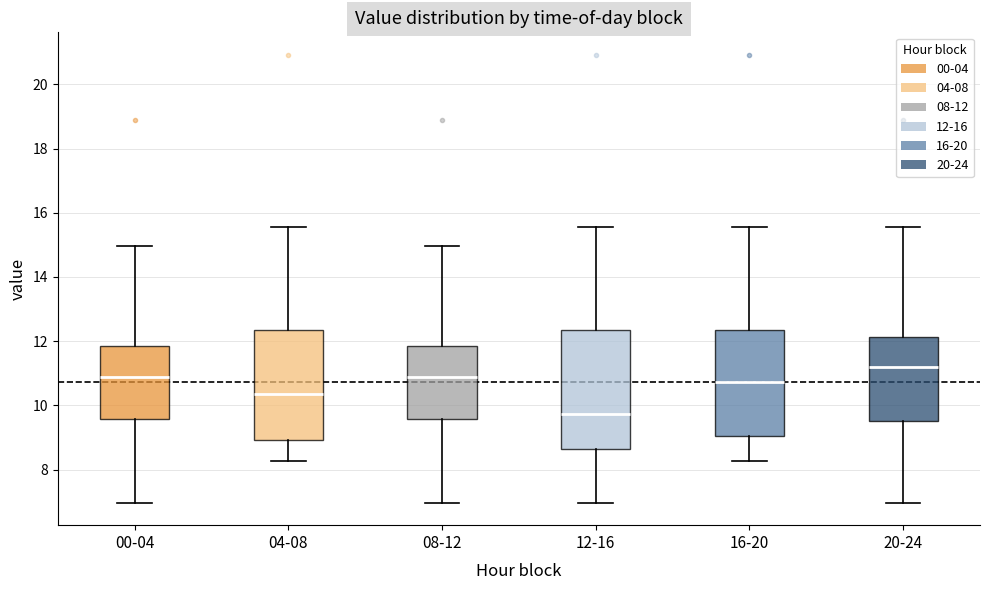

Where is the upper edge of the box for 04-08 on the y-axis? The values are not printed on the chart, so give them approximately, as read against the axis.

12.4